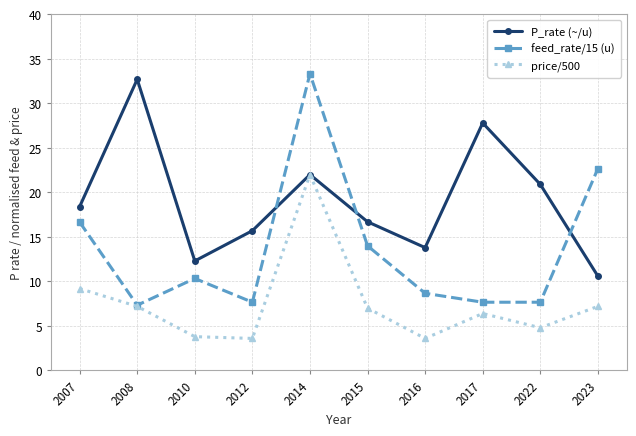

What is the value of the price/500 point at the 1st from the left?

9.2